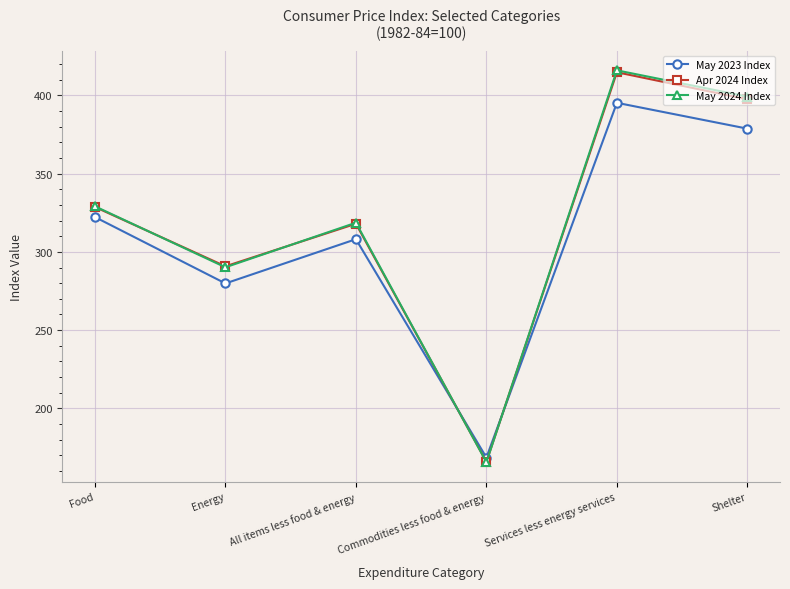

What is the difference between the second highest and minimum values in the Apr 2024 Index series?

231.8